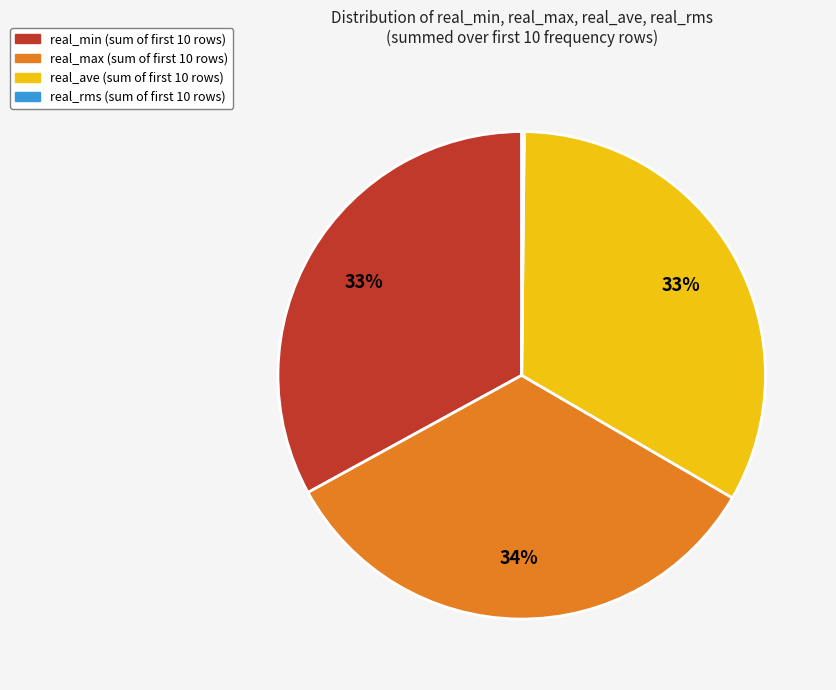

Is there a majority slice in this chart?

No